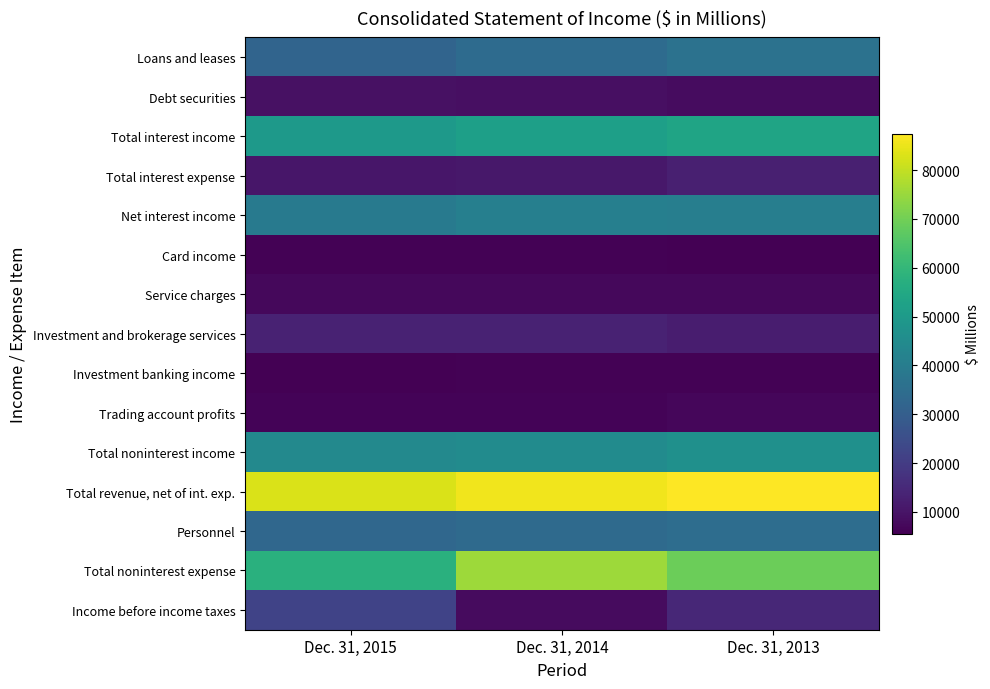

How many data points does each series have?

3